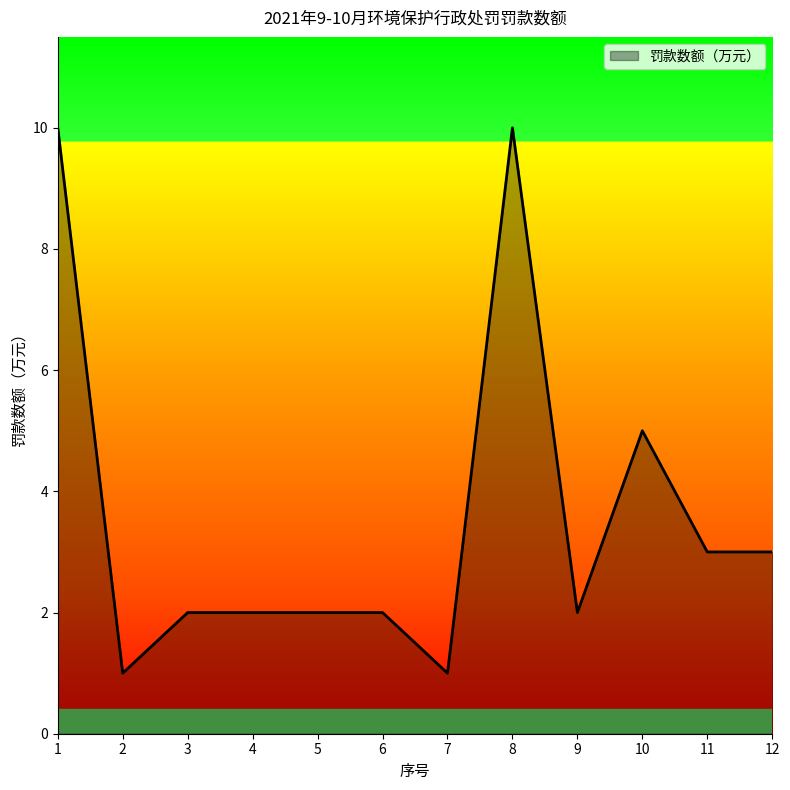

Where does the data first go above 2?

1